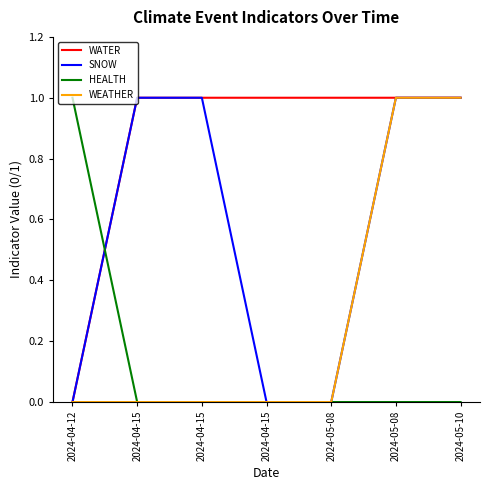

Reading left to right, extract all data points from this chart.

WATER: 0	1	1	1	1	1	1
SNOW: 0	1	1	0	0	1	1
HEALTH: 1	0	0	0	0	0	0
WEATHER: 0	0	0	0	0	1	1